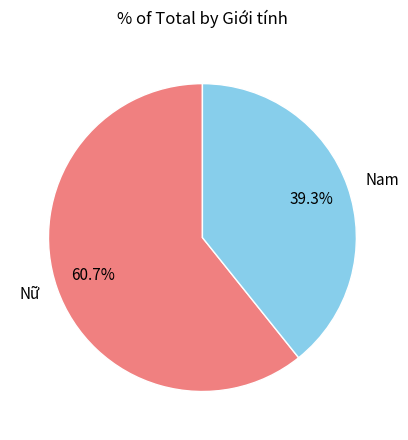

To the nearest percent, what is the combined percentage of Nữ and Nam?

100%